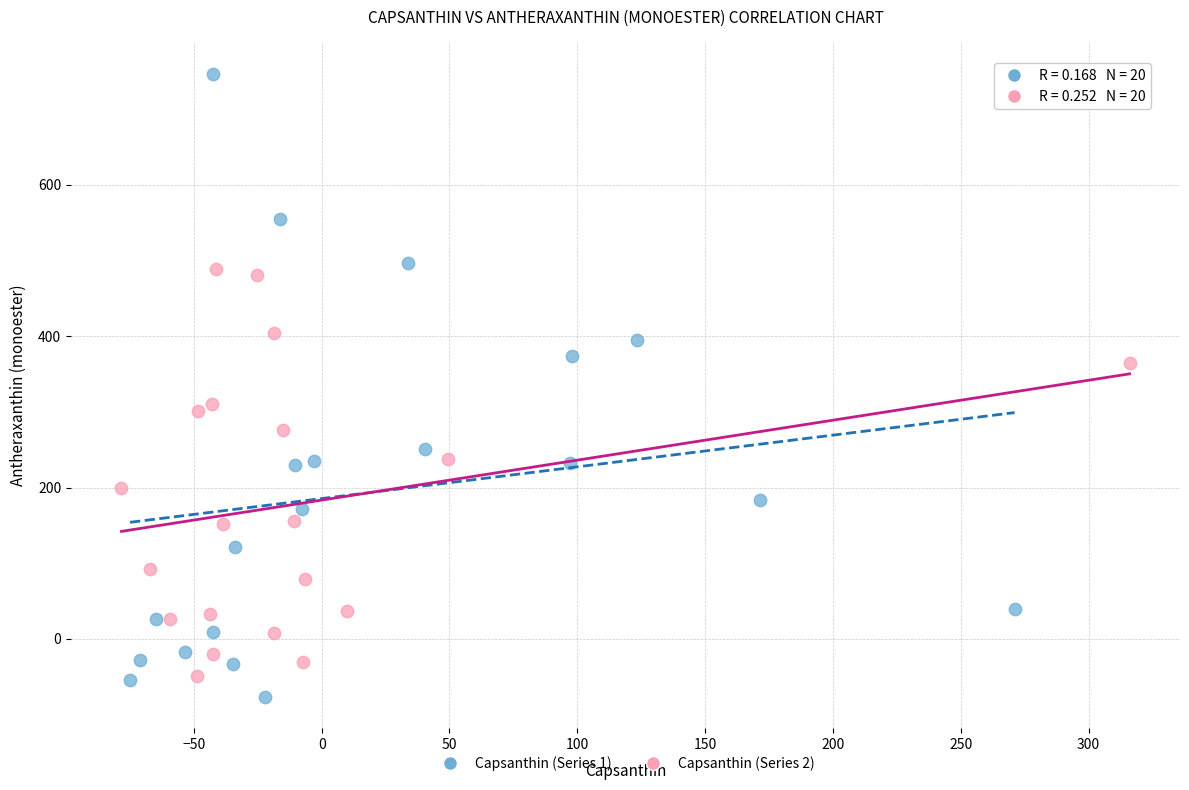

Which series has the widest spread of Y values?

Capsanthin (Series 1)